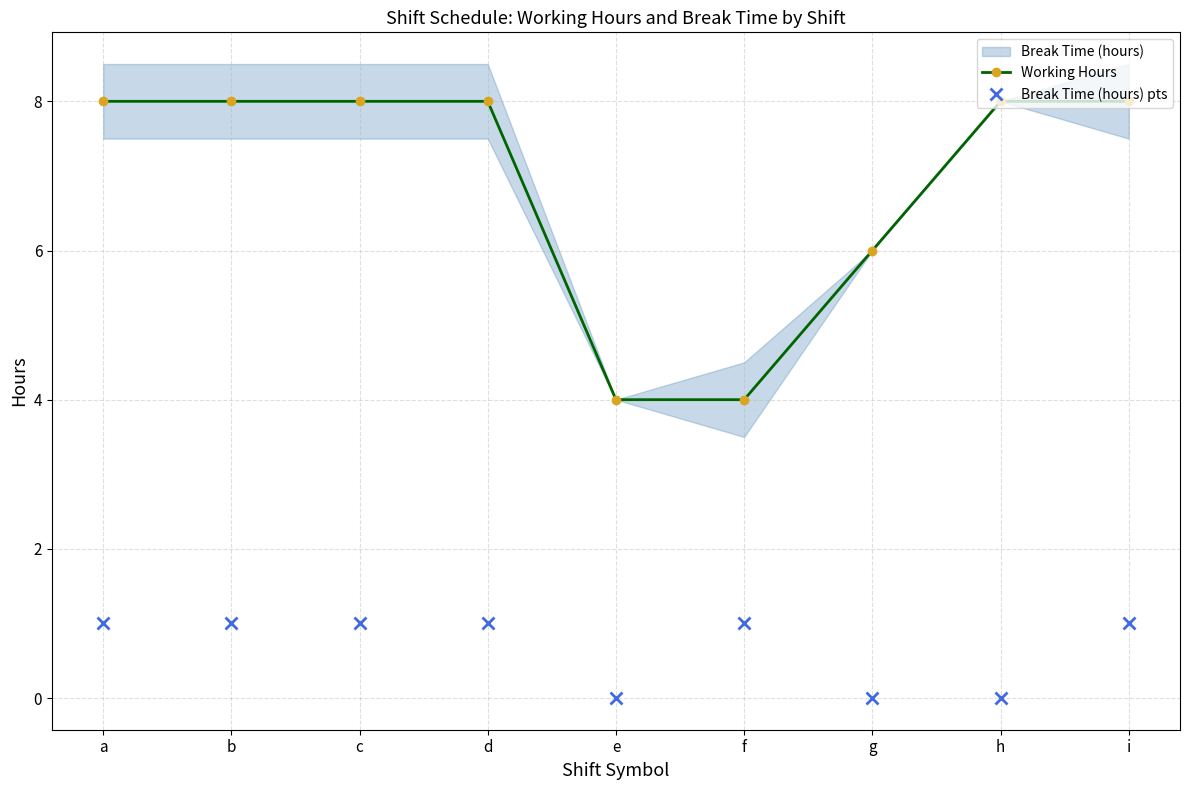

How many interior local peaks does the Break Time (hours) pts series have?

1